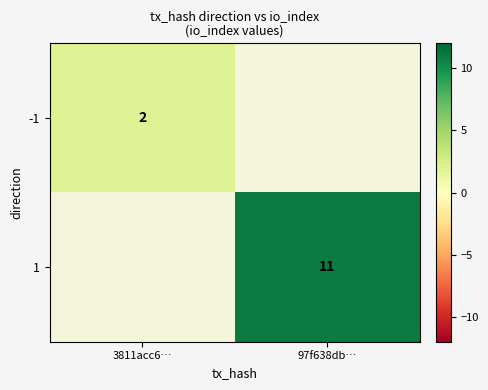

The value of -1 at 3811acc6… is 2. True or false?

True